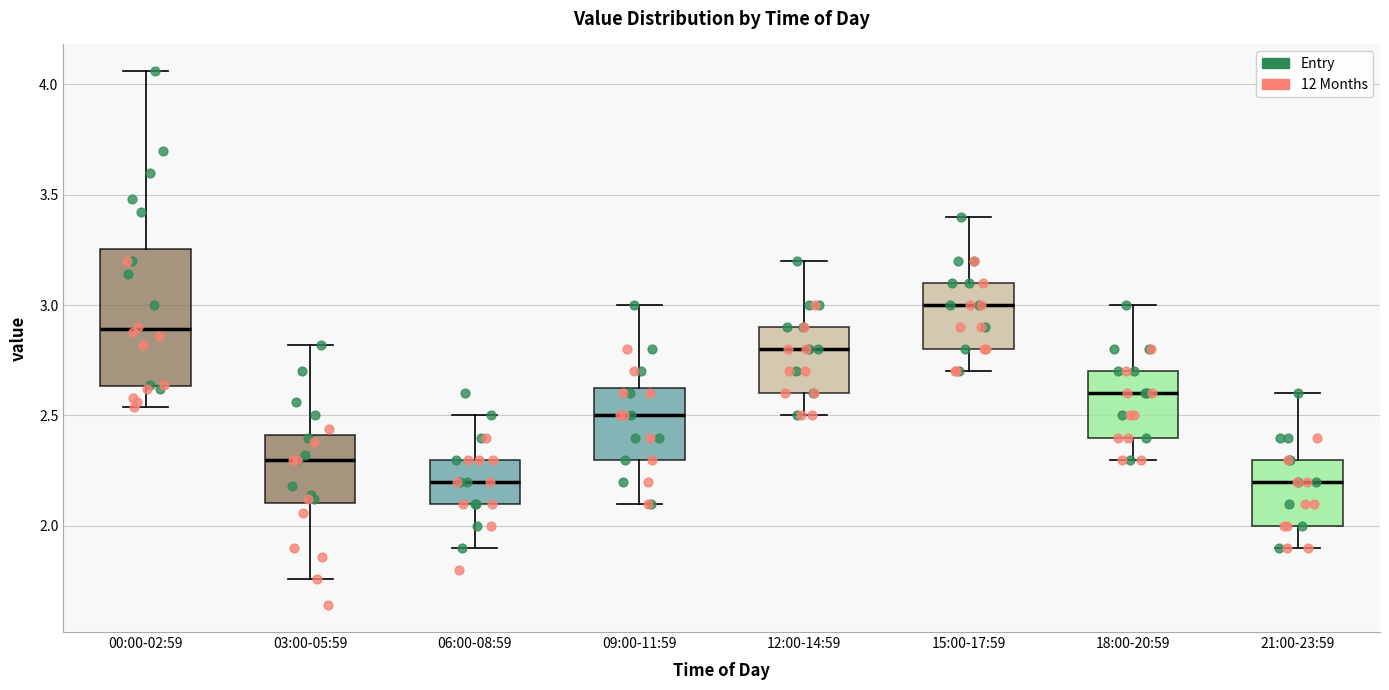

Which box has the highest median line?

15:00-17:59